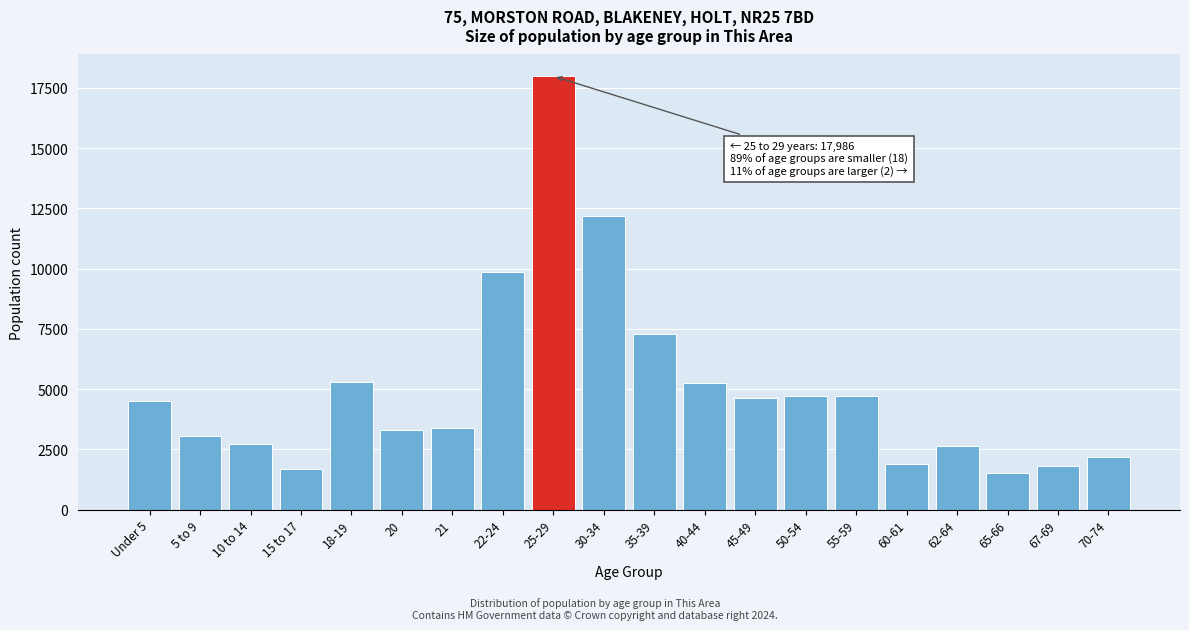

What is the minimum value shown in the chart?

1519